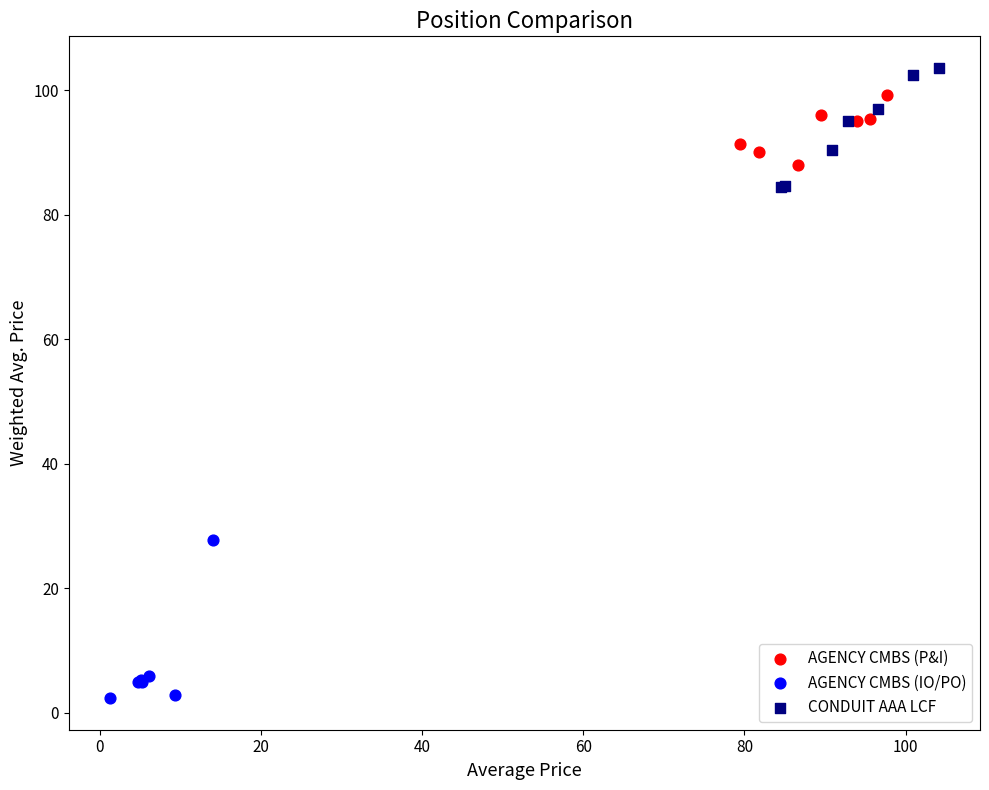

Which series has the widest spread of Y values?

AGENCY CMBS (IO/PO)